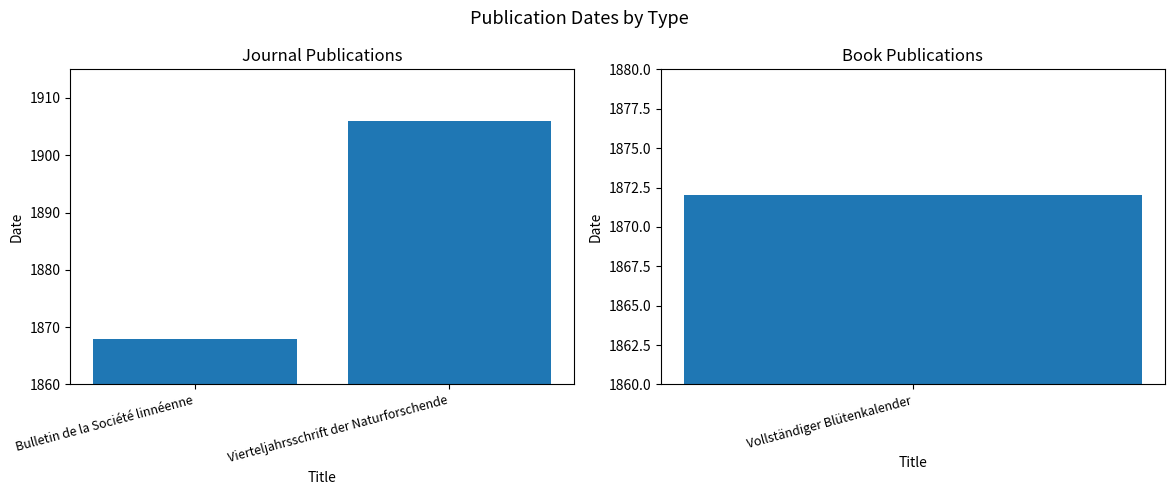

Where is the data nearest to the value 1887?

Bulletin de la Société linnéenne